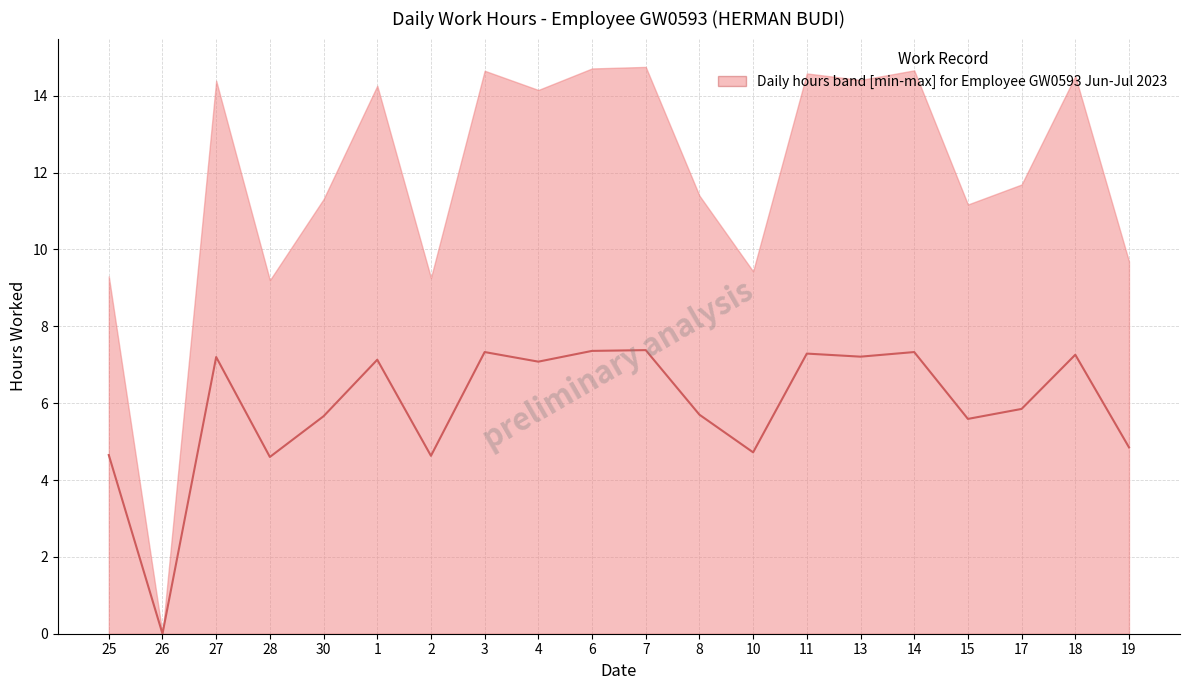

How many values exceed 7?

10